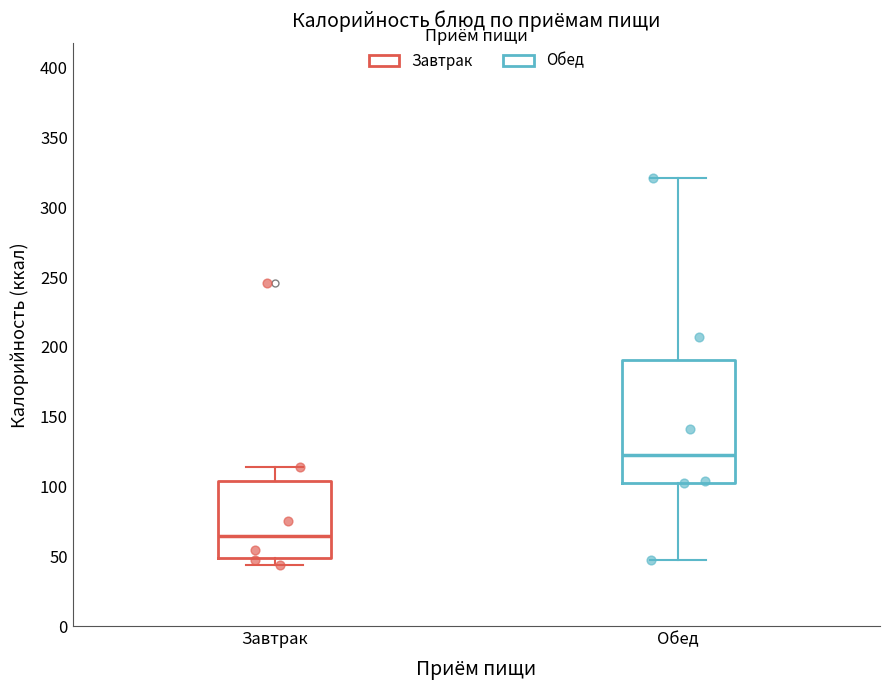

Where is the upper edge of the box for Обед on the y-axis? The values are not printed on the chart, so give them approximately, as read against the axis.

190